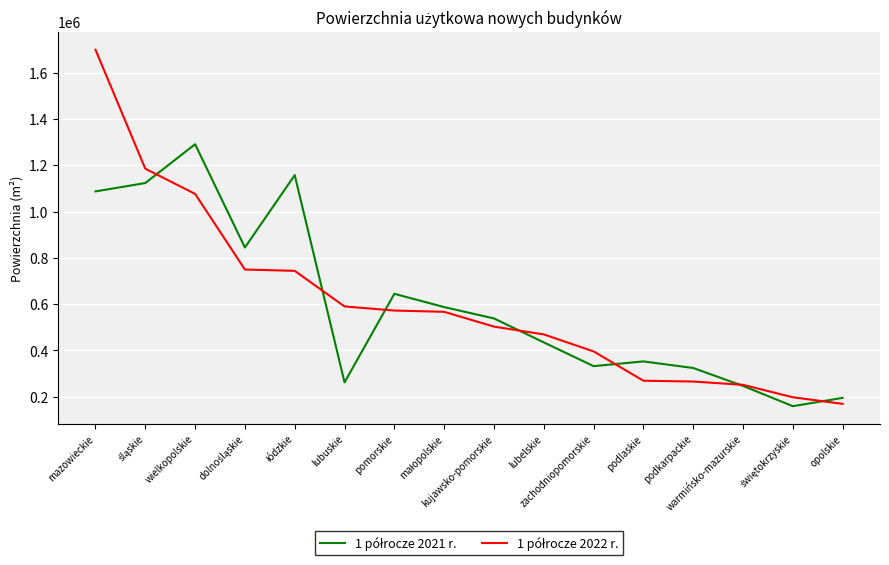

What is the smallest value displayed?

159398